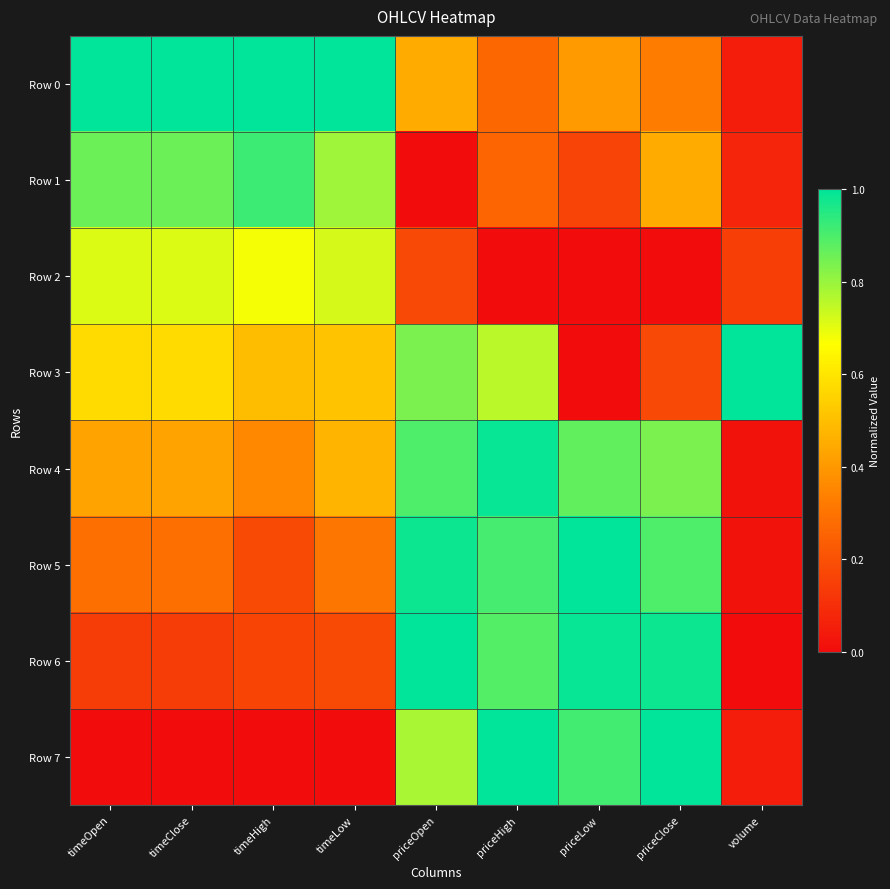

Reading right to left, transcribe all the data shown in this chart.

Row 0: volume=0.1	priceClose=0.3	priceLow=0.4	priceHigh=0.3	priceOpen=0.4	timeLow=1.0	timeHigh=1.0	timeClose=1.0	timeOpen=1.0
Row 1: volume=0.1	priceClose=0.4	priceLow=0.2	priceHigh=0.3	priceOpen=0.0	timeLow=0.8	timeHigh=0.9	timeClose=0.9	timeOpen=0.9
Row 2: volume=0.1	priceClose=0.0	priceLow=0.0	priceHigh=0.0	priceOpen=0.2	timeLow=0.7	timeHigh=0.7	timeClose=0.7	timeOpen=0.7
Row 3: volume=1.0	priceClose=0.2	priceLow=0.0	priceHigh=0.8	priceOpen=0.8	timeLow=0.5	timeHigh=0.5	timeClose=0.6	timeOpen=0.6
Row 4: volume=0.0	priceClose=0.8	priceLow=0.9	priceHigh=1.0	priceOpen=0.9	timeLow=0.5	timeHigh=0.4	timeClose=0.4	timeOpen=0.4
Row 5: volume=0.0	priceClose=0.9	priceLow=1.0	priceHigh=0.9	priceOpen=1.0	timeLow=0.3	timeHigh=0.2	timeClose=0.3	timeOpen=0.3
Row 6: volume=0.0	priceClose=1.0	priceLow=1.0	priceHigh=0.9	priceOpen=1.0	timeLow=0.2	timeHigh=0.2	timeClose=0.1	timeOpen=0.1
Row 7: volume=0.0	priceClose=1.0	priceLow=0.9	priceHigh=1.0	priceOpen=0.8	timeLow=0.0	timeHigh=0.0	timeClose=0.0	timeOpen=0.0